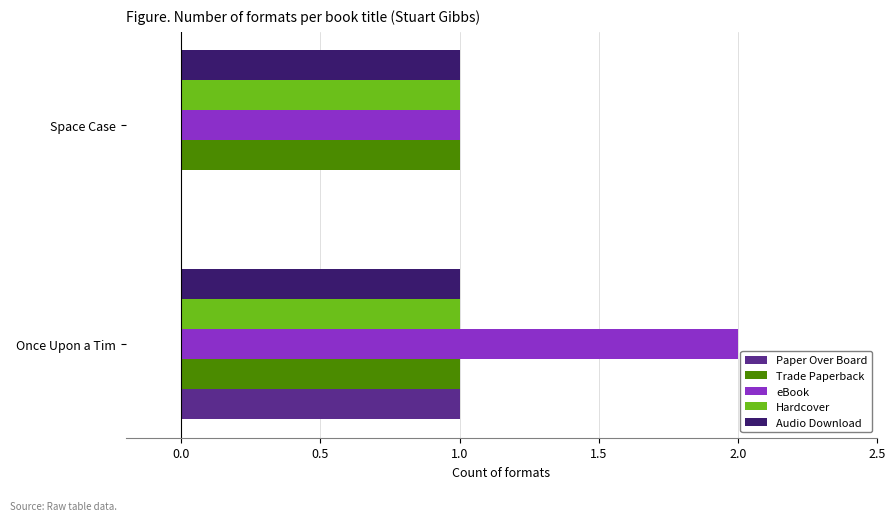

Is it true that eBook equals 1 at Space Case?

True